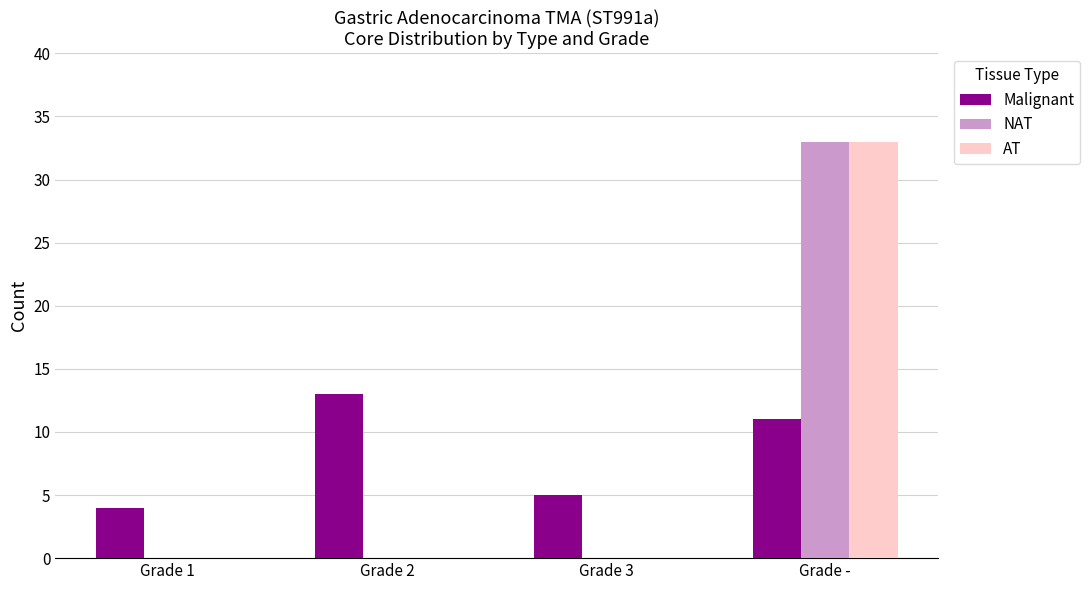

Which series changed the most between Grade 1 and Grade 2?

Malignant